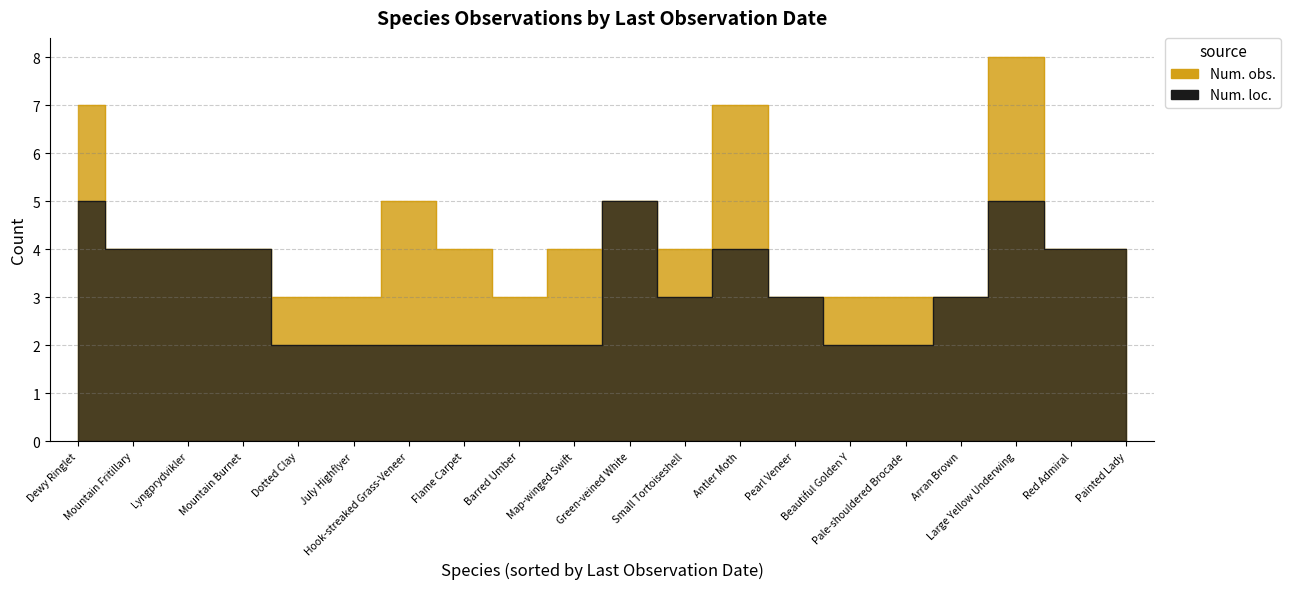

True or false: Num. obs. has more than 2 interior local peaks.

False